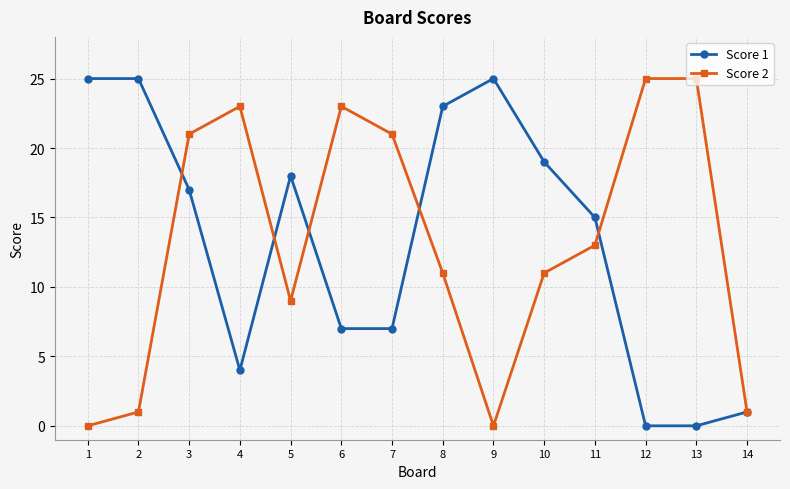

What is the value of the Score 2 point at the 8th from the left?

11